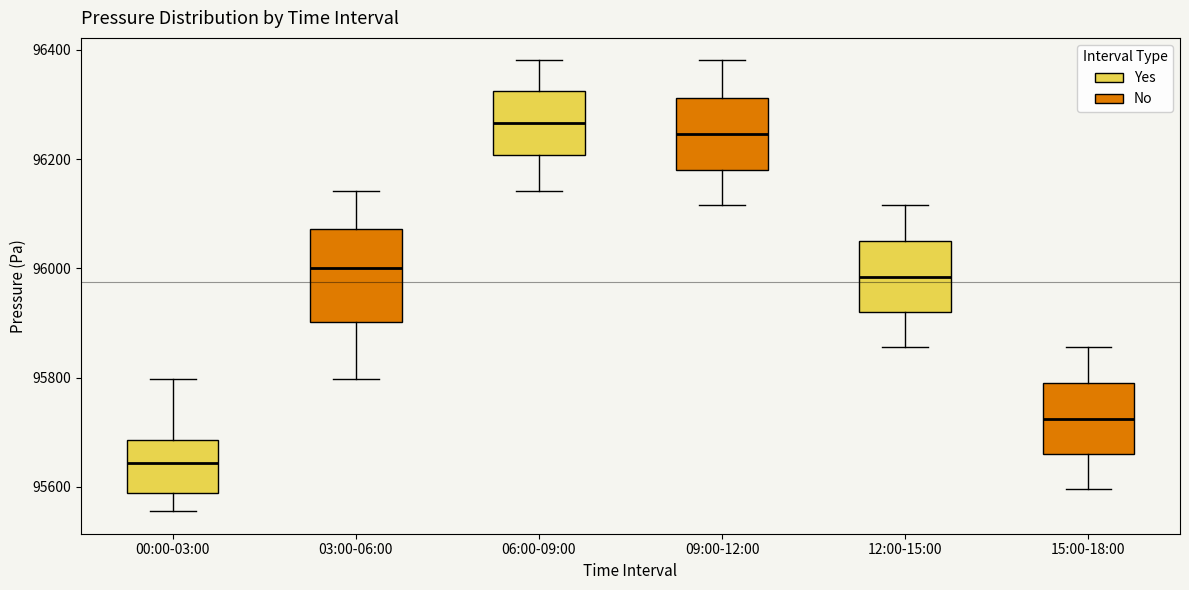

Which box is the tallest, from its lower edge to its upper edge?

03:00-06:00